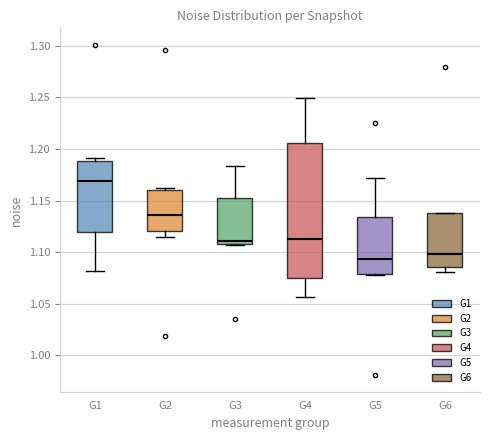

Which box is the tallest, from its lower edge to its upper edge?

G4